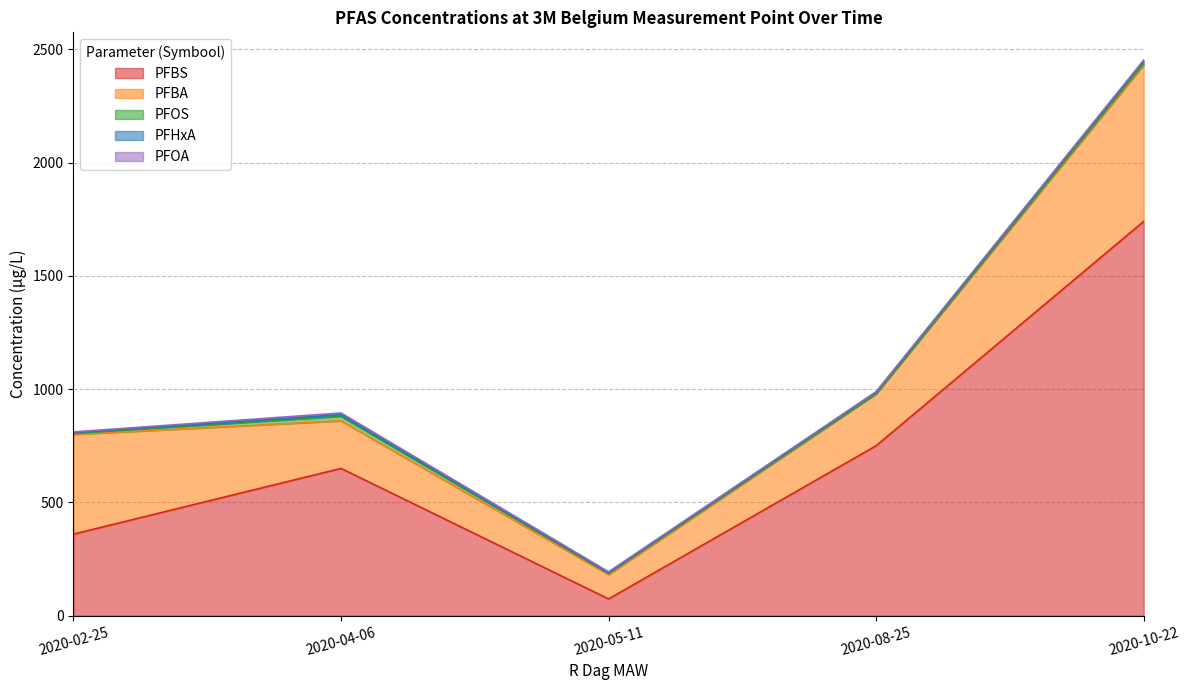

What is the spread (max minus min) of values at 2020-02-25?

437.3